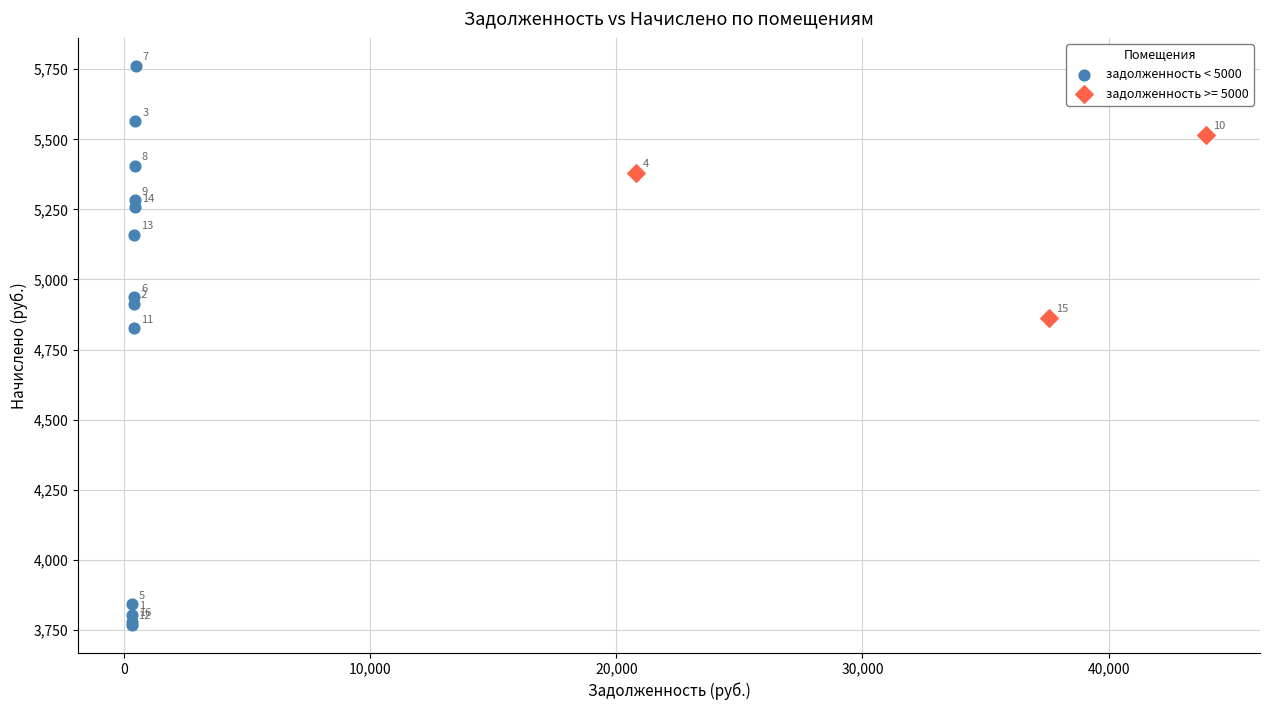

Which series contains the highest Y value?

задолженность < 5000